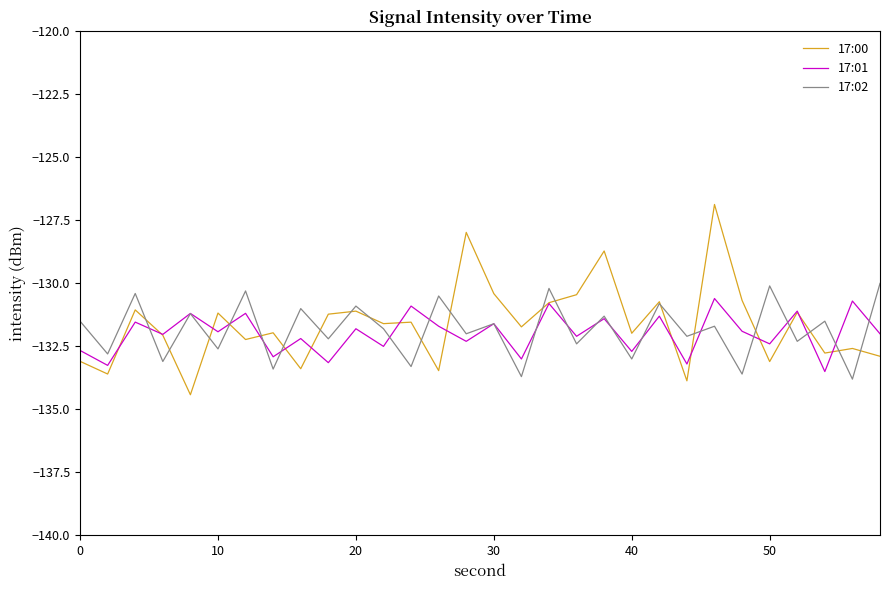

Does the chart display data point markers on the line(s)?

No